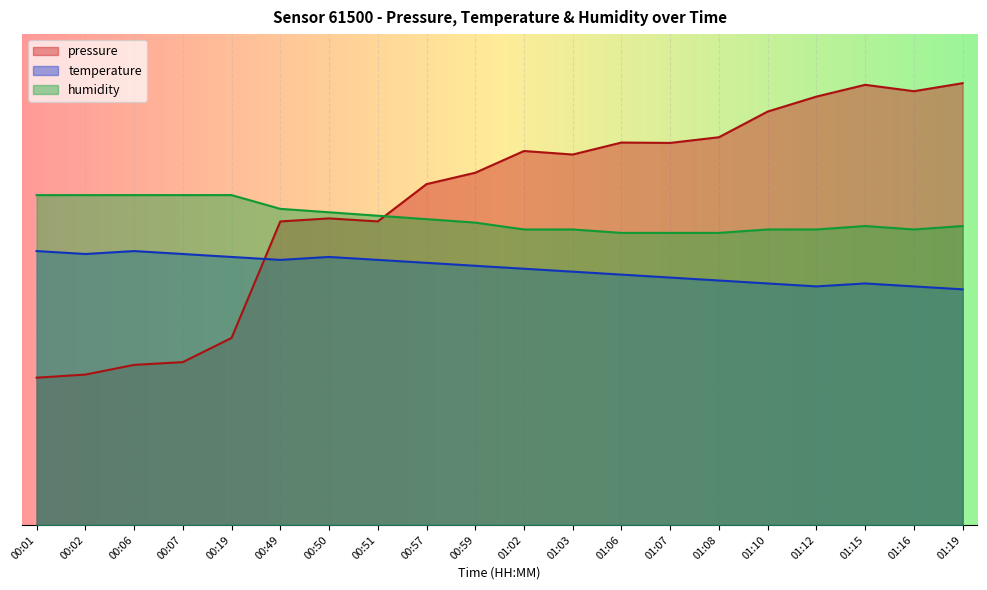

True or false: temperature has more than 0 interior local peaks.

True